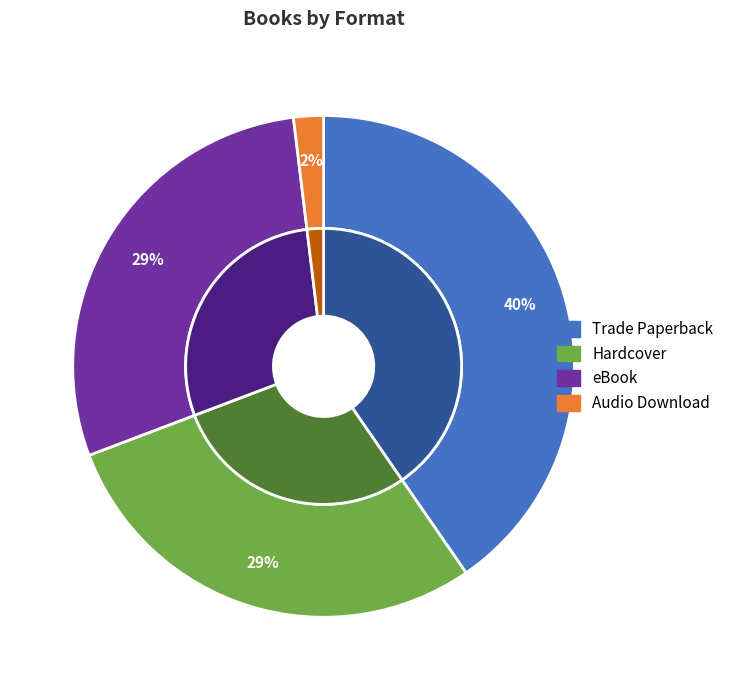

Is there any slice that represents more than half of the pie?

No